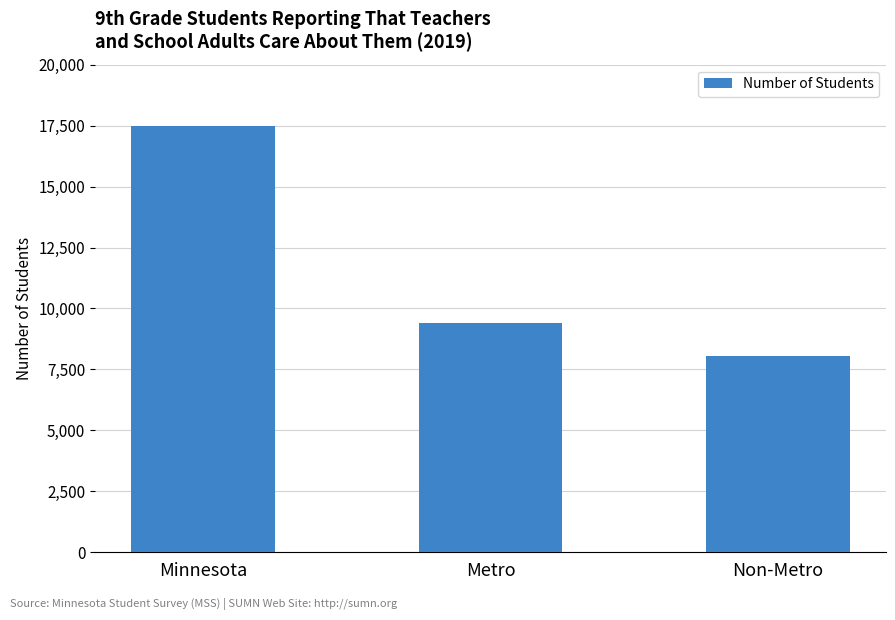

What is the label of the 1st bar from the left?

Minnesota